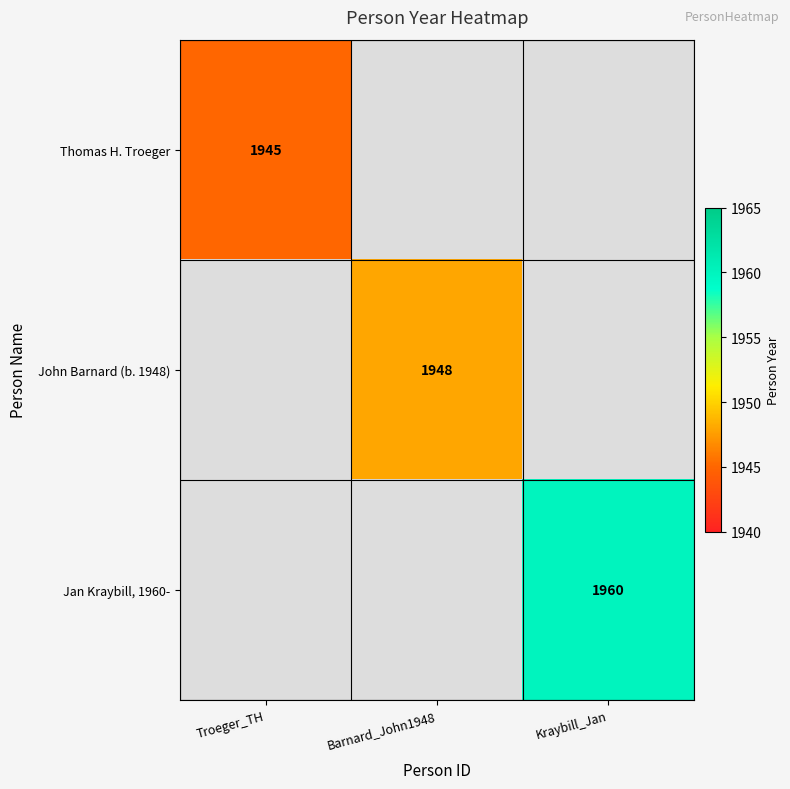

Is it true that John Barnard (b. 1948) equals 955 at Barnard_John1948?

False